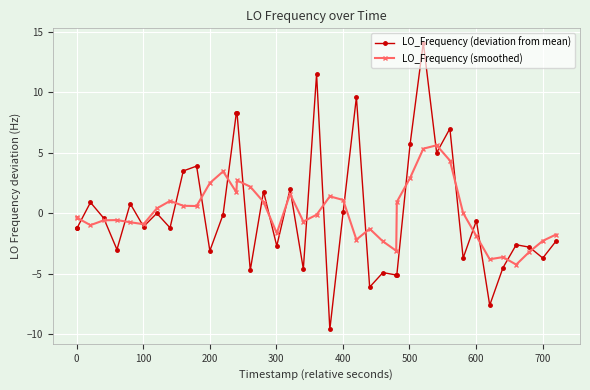

List the series in order of their peak value, lowest first.

LO_Frequency (smoothed), LO_Frequency (deviation from mean)